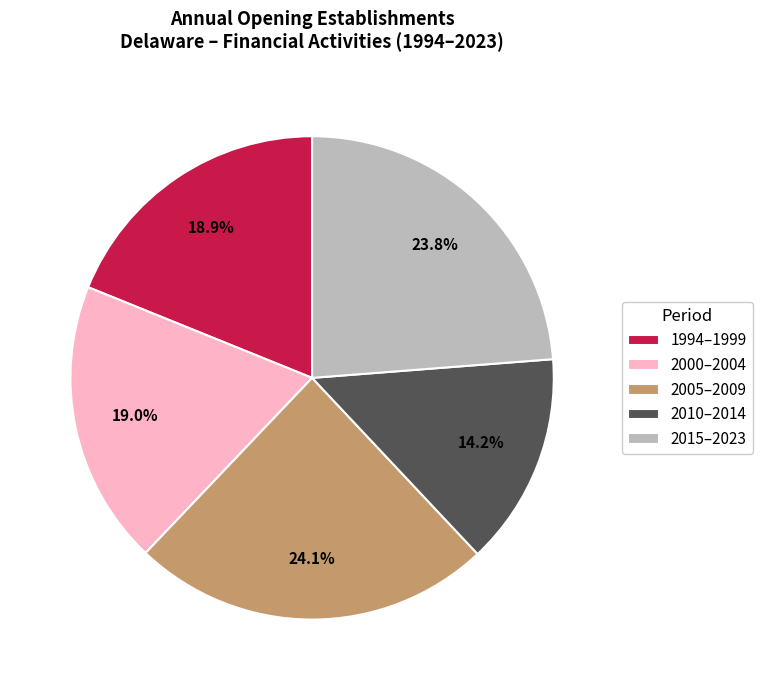

Count the number of slices in the pie.

5